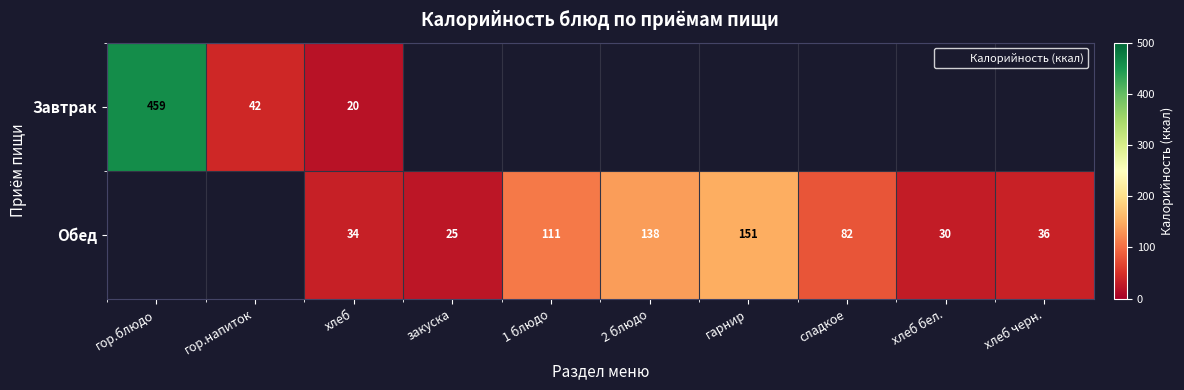

The value of Завтрак at хлеб is 20.1. True or false?

True